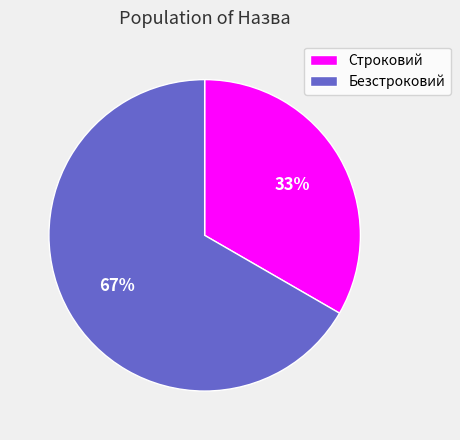

Is the sum of Строковий and Безстроковий greater than half?

Yes